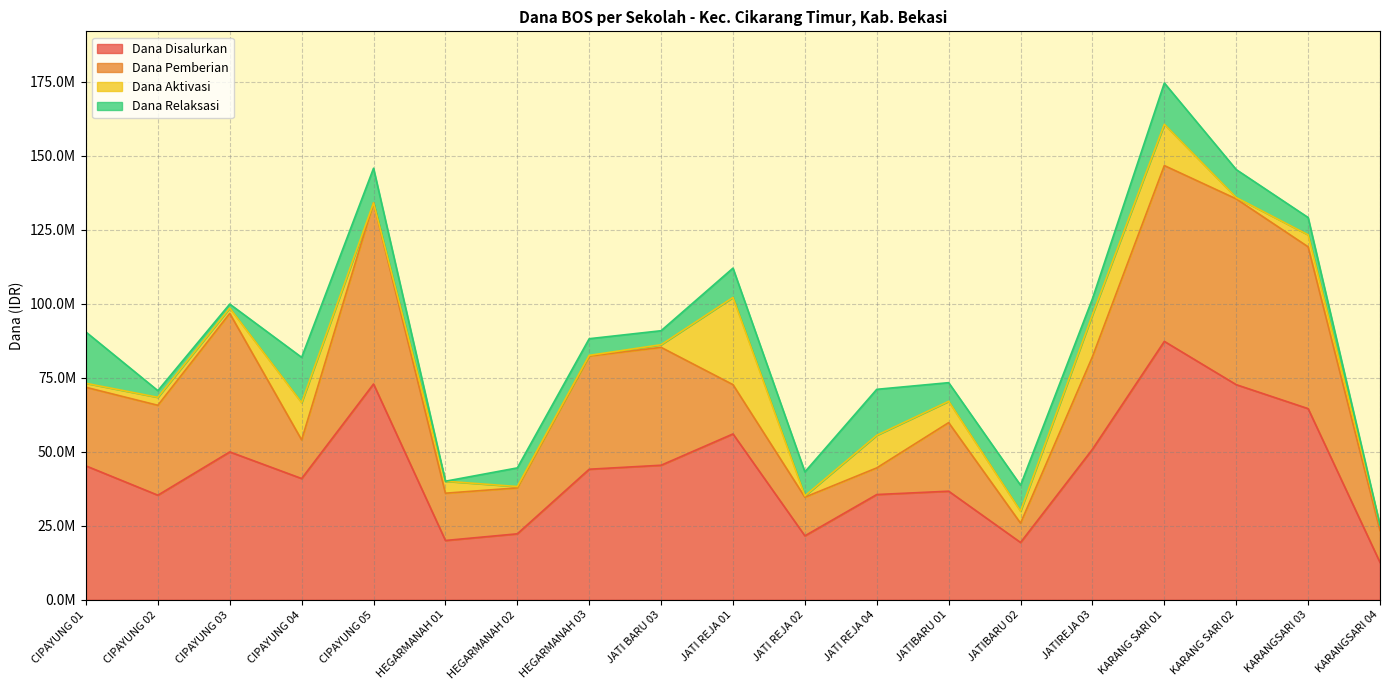

What is the greatest value displayed?

87300000